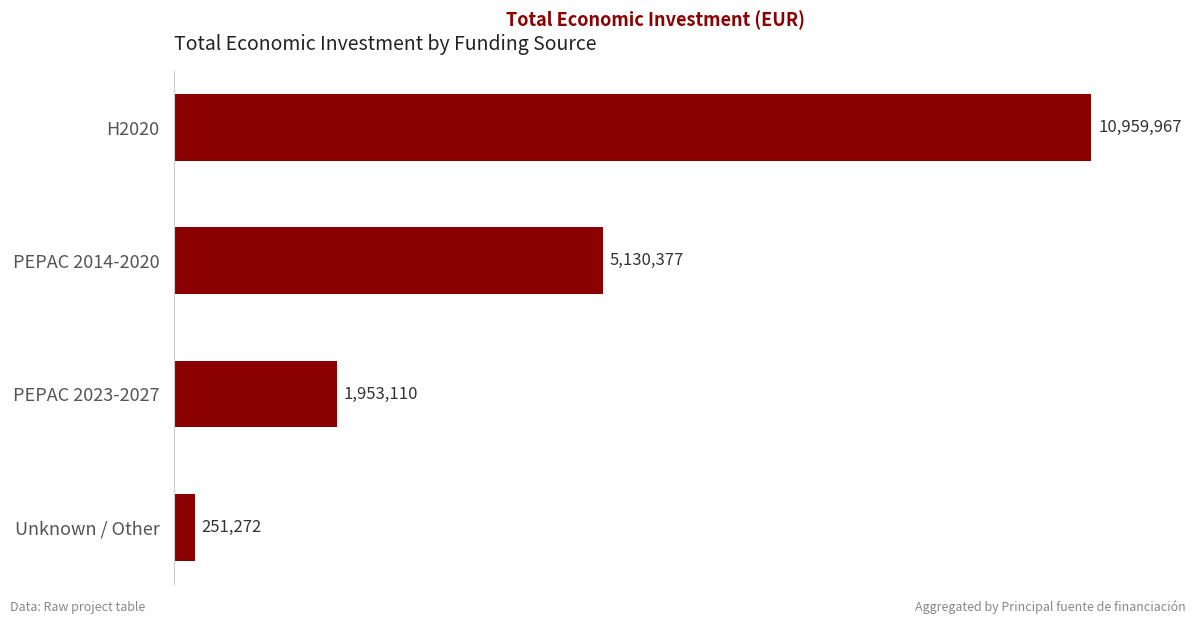

Which has a higher value, Unknown / Other or H2020?

H2020